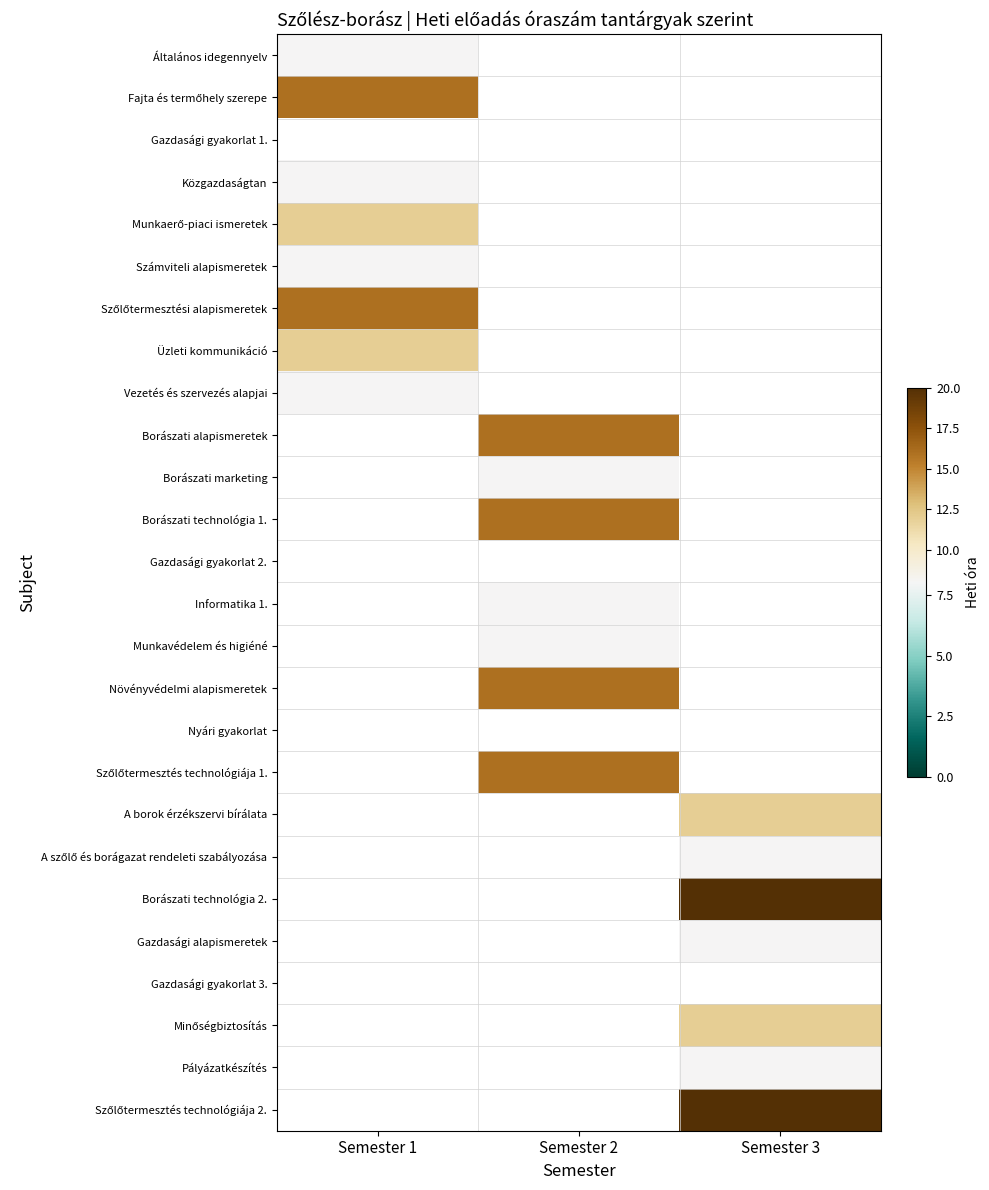

What is the maximum value shown in the chart?

20.0